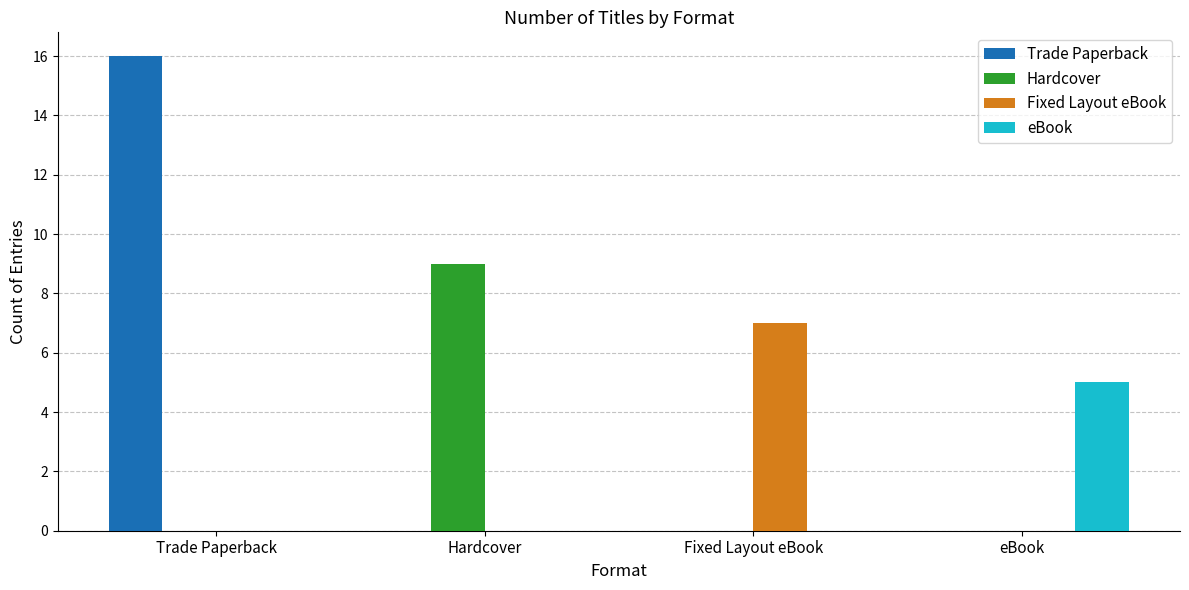

What value does the Fixed Layout eBook series have at Fixed Layout eBook?

7